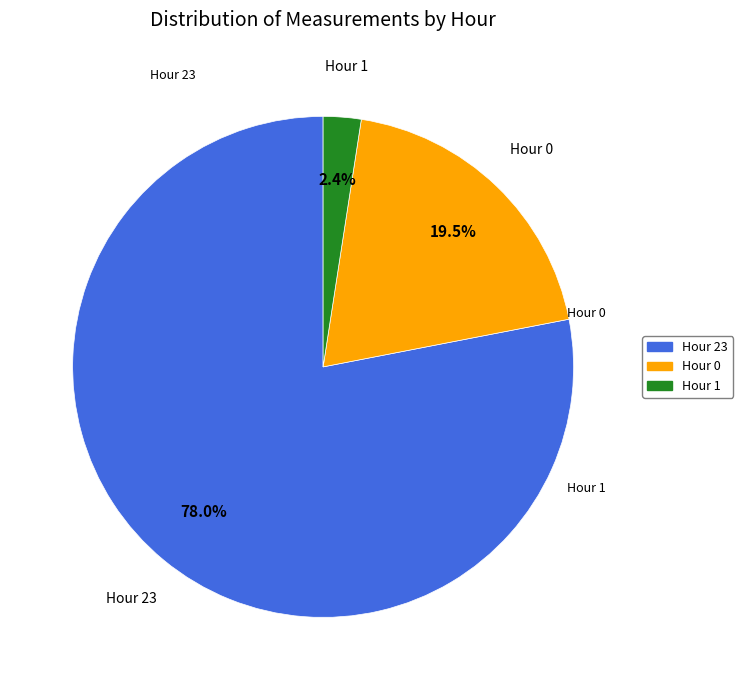

Rank the categories by value from highest to lowest.

Hour 23, Hour 0, Hour 1